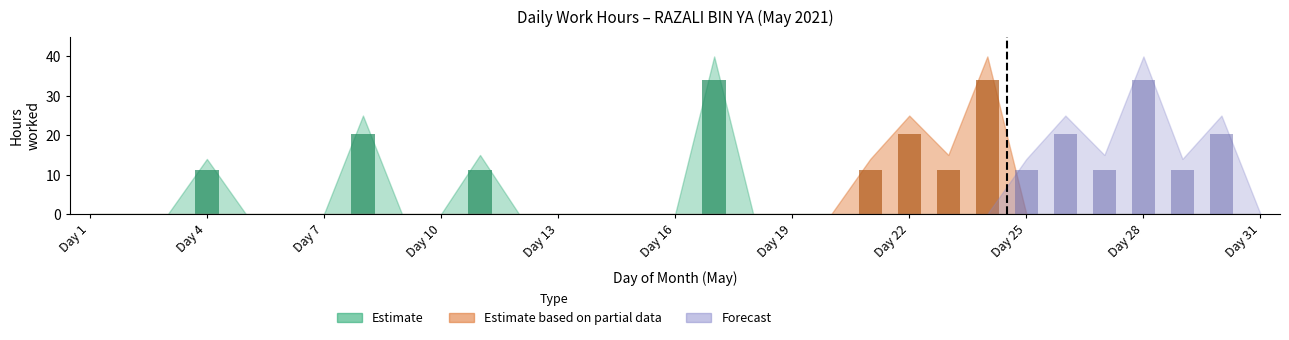

How many values in Forecast are above zero?

6